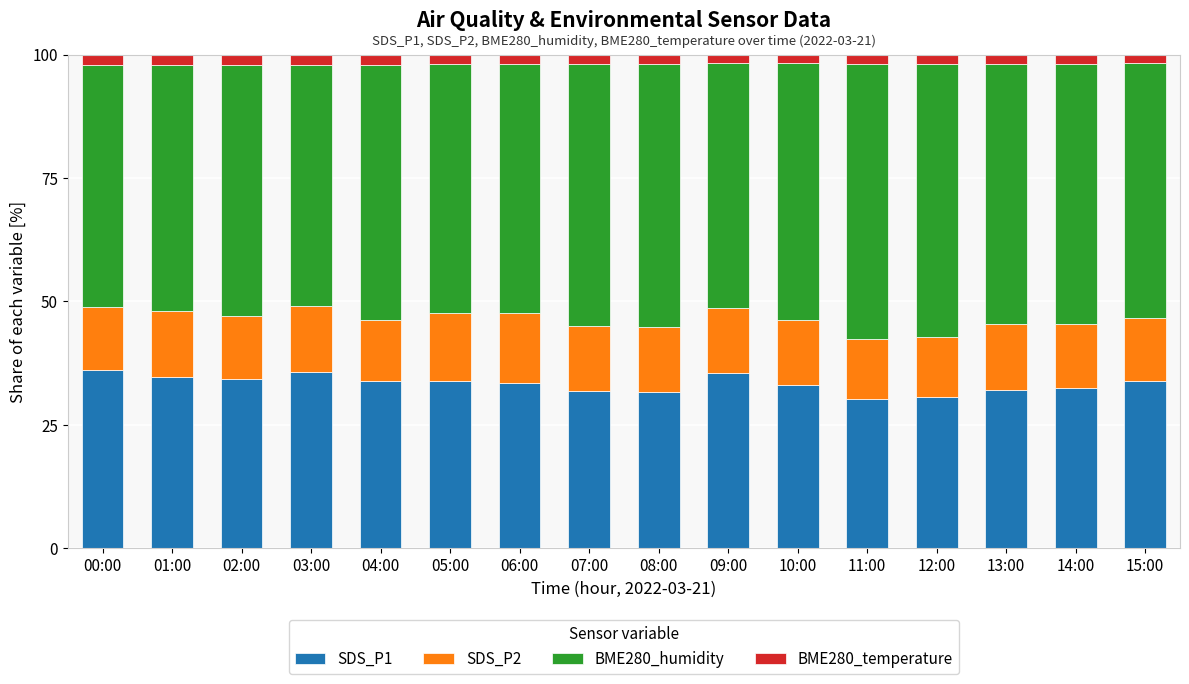

Does the chart contain stacked bars?

Yes